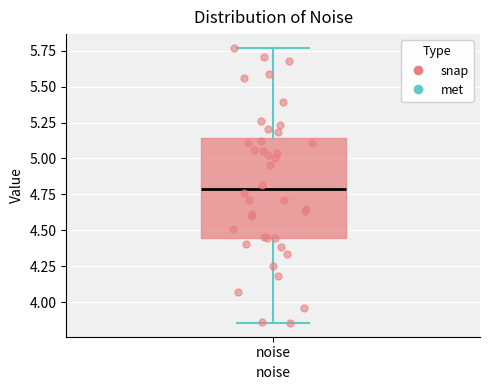

Where is the upper edge of the box for noise on the y-axis? The values are not printed on the chart, so give them approximately, as read against the axis.

5.15